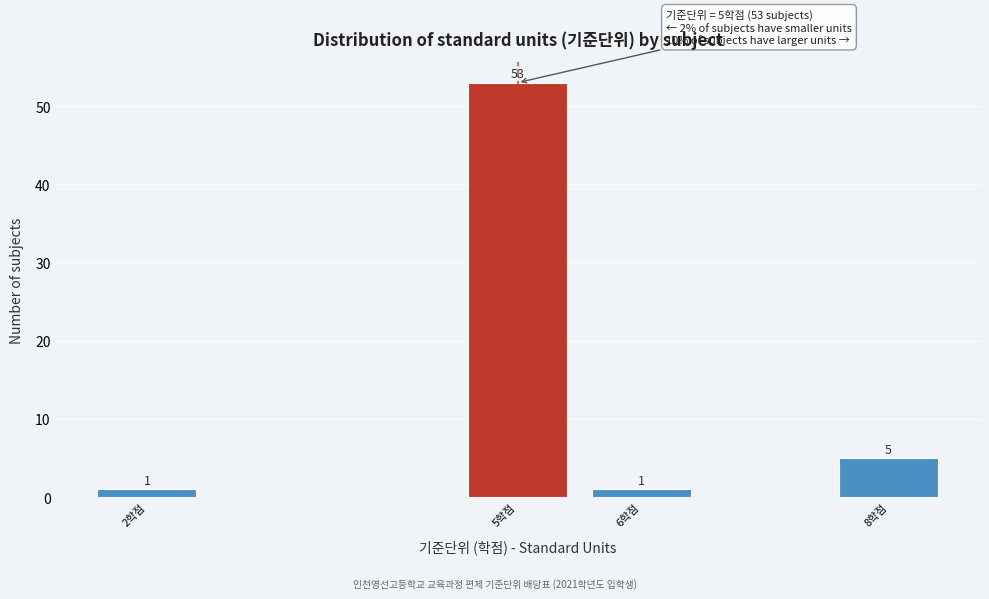

Reading right to left, extract all data points from this chart.

5	1	53	1